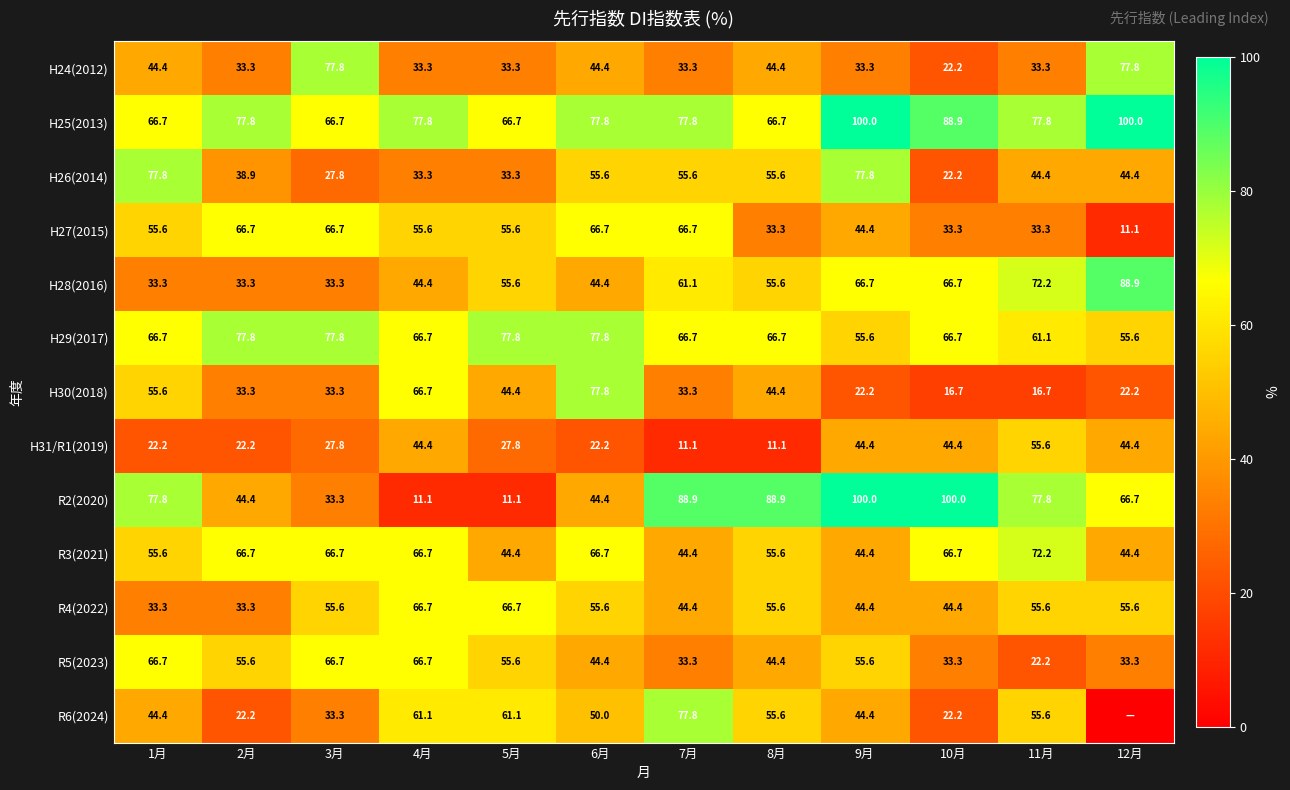

What is the maximum value for H30(2018)?

77.8